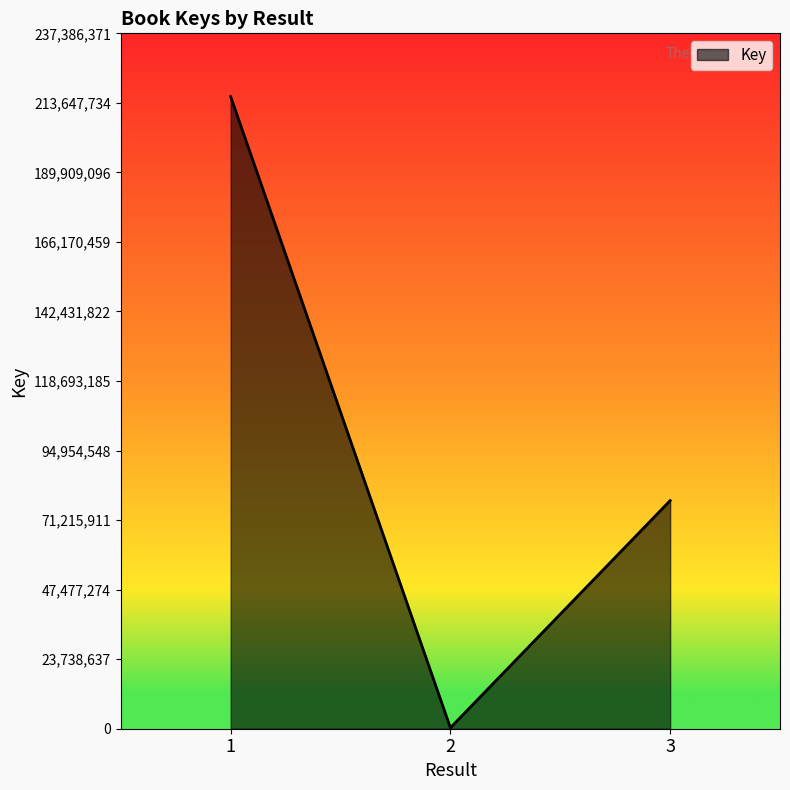

What is the approximate value at 2, to the nearest 100?

336500